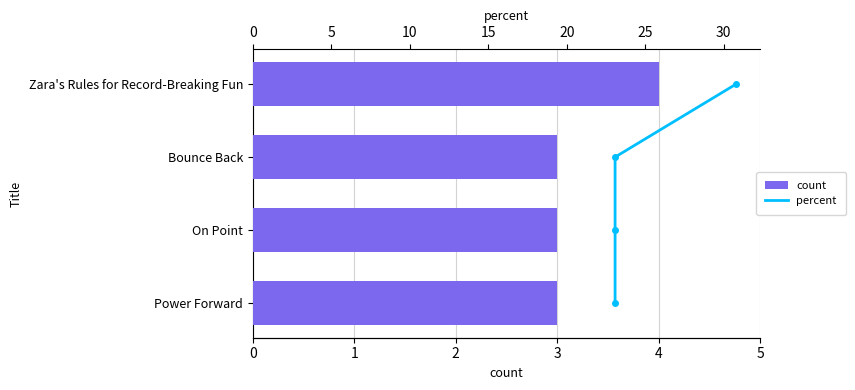

How many distinct data groups are displayed?

2